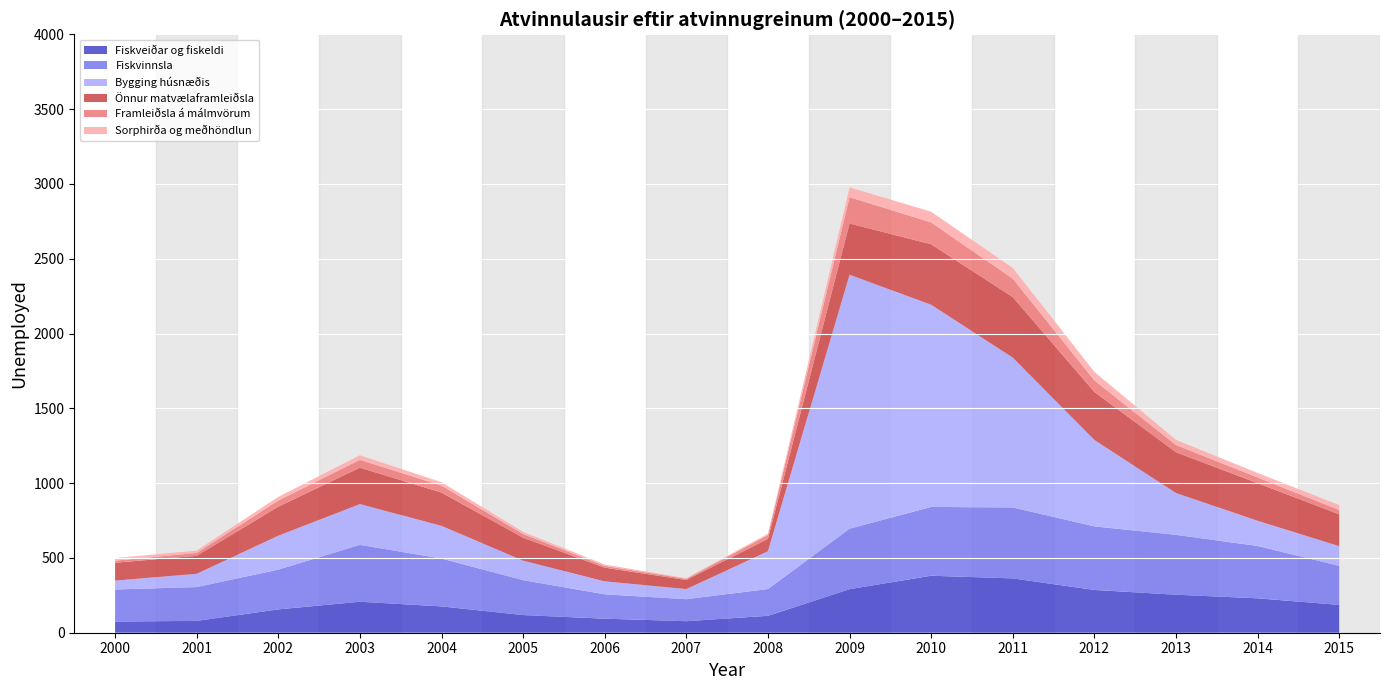

What is the highest value of the Fiskveiðar og fiskeldi series?

381